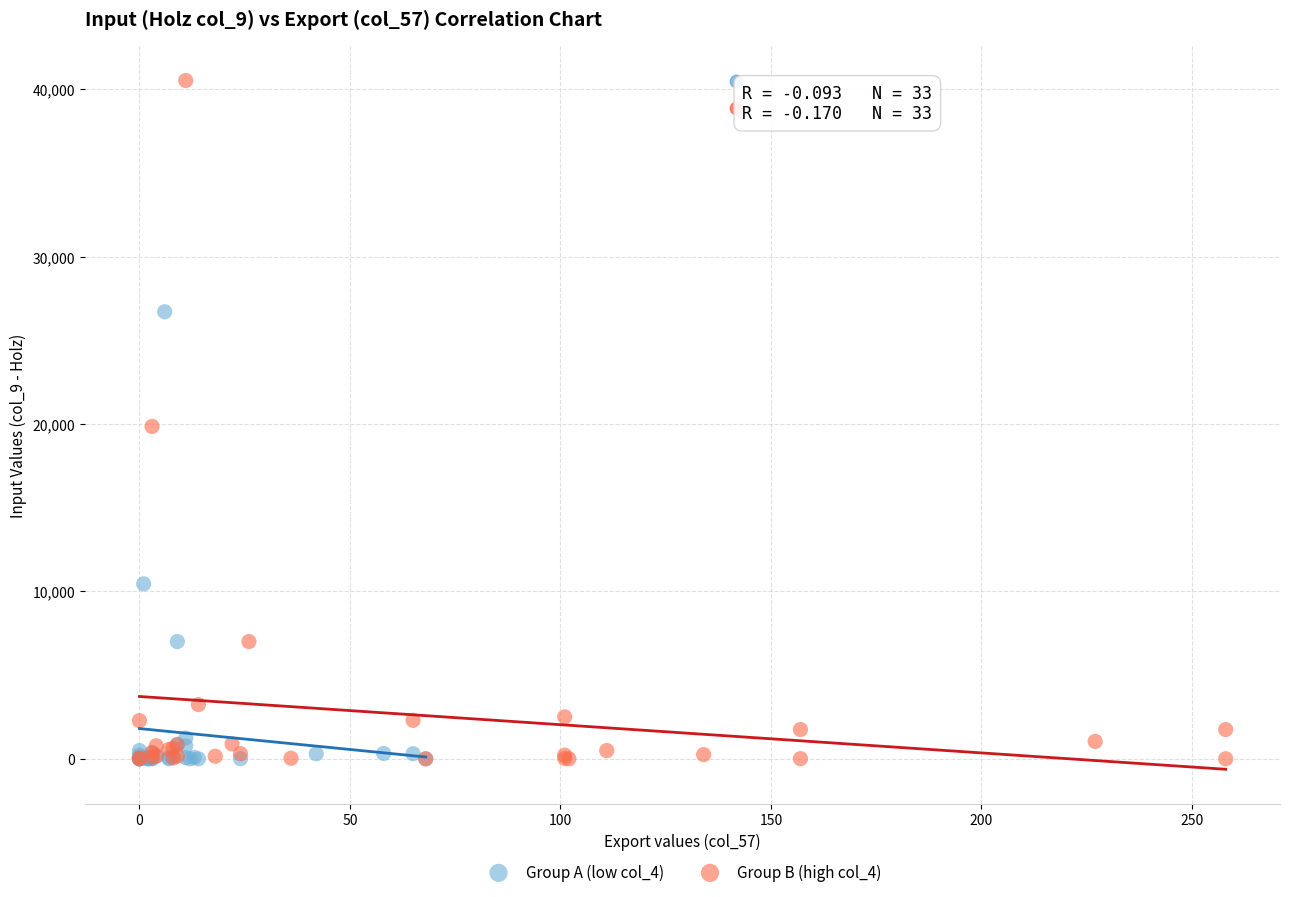

Which series has the widest spread of Y values?

Group B (high col_4)